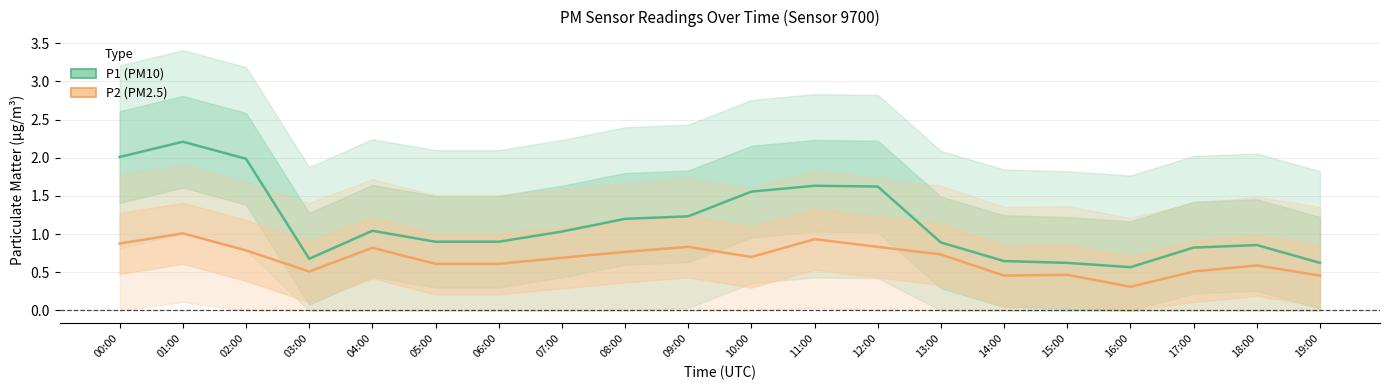

What is the difference between the second highest and minimum values in the P1 series?

1.4